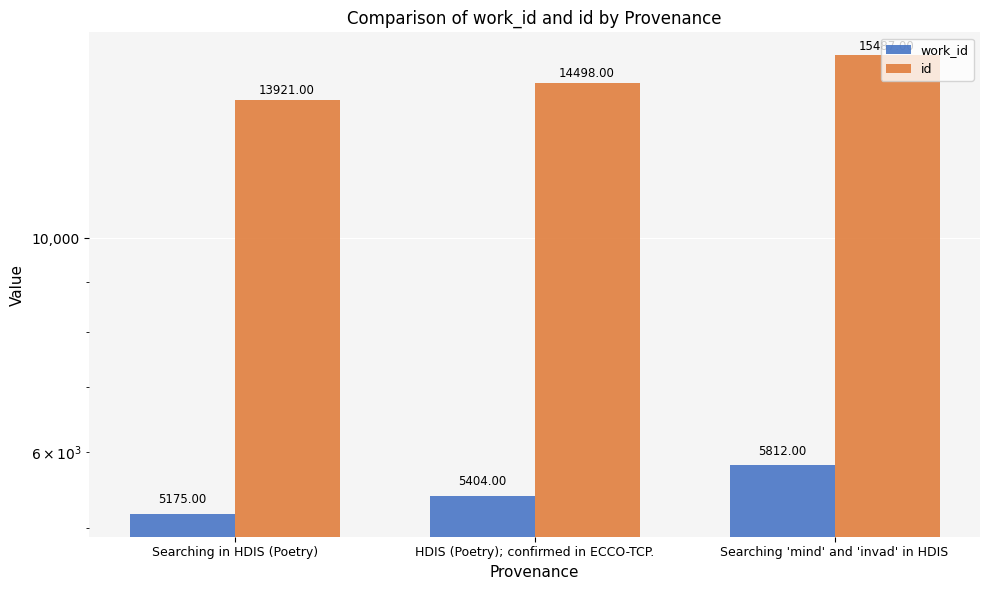

Count the number of data series in this chart.

2